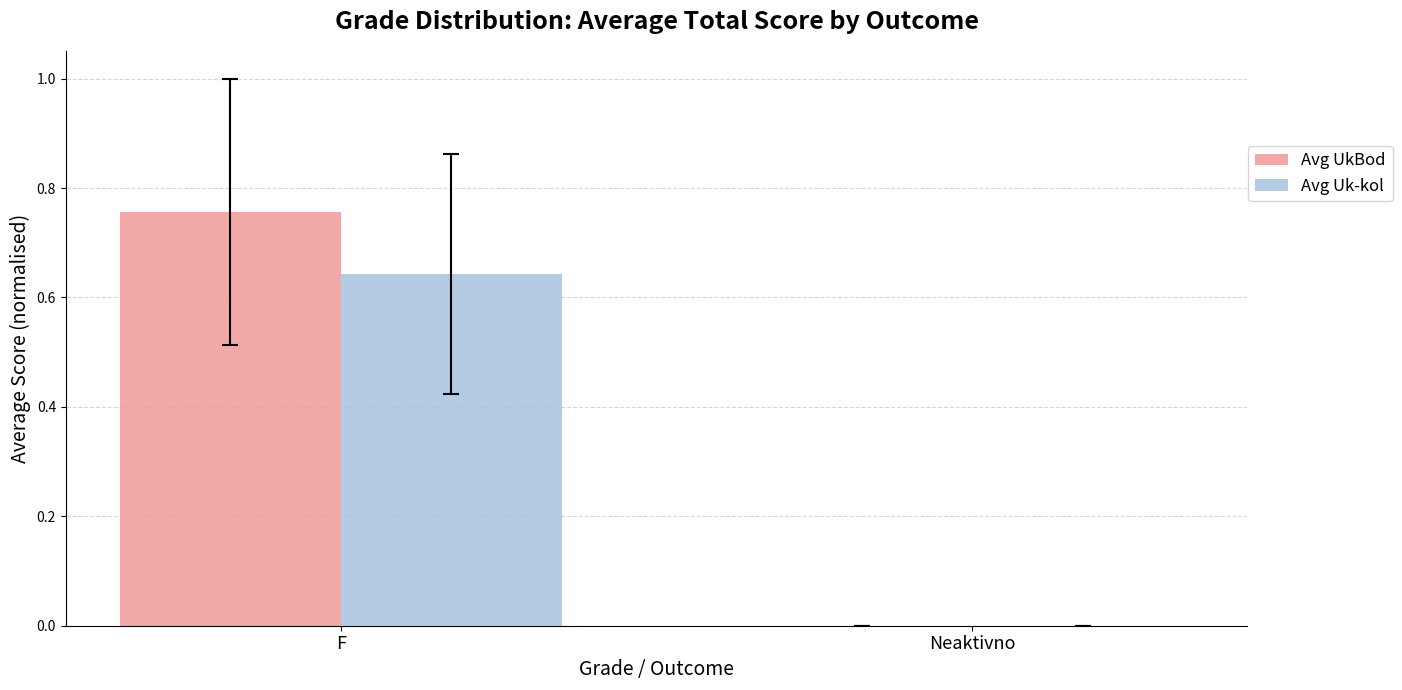

Between F and Neaktivno, which series saw the biggest shift?

Avg UkBod